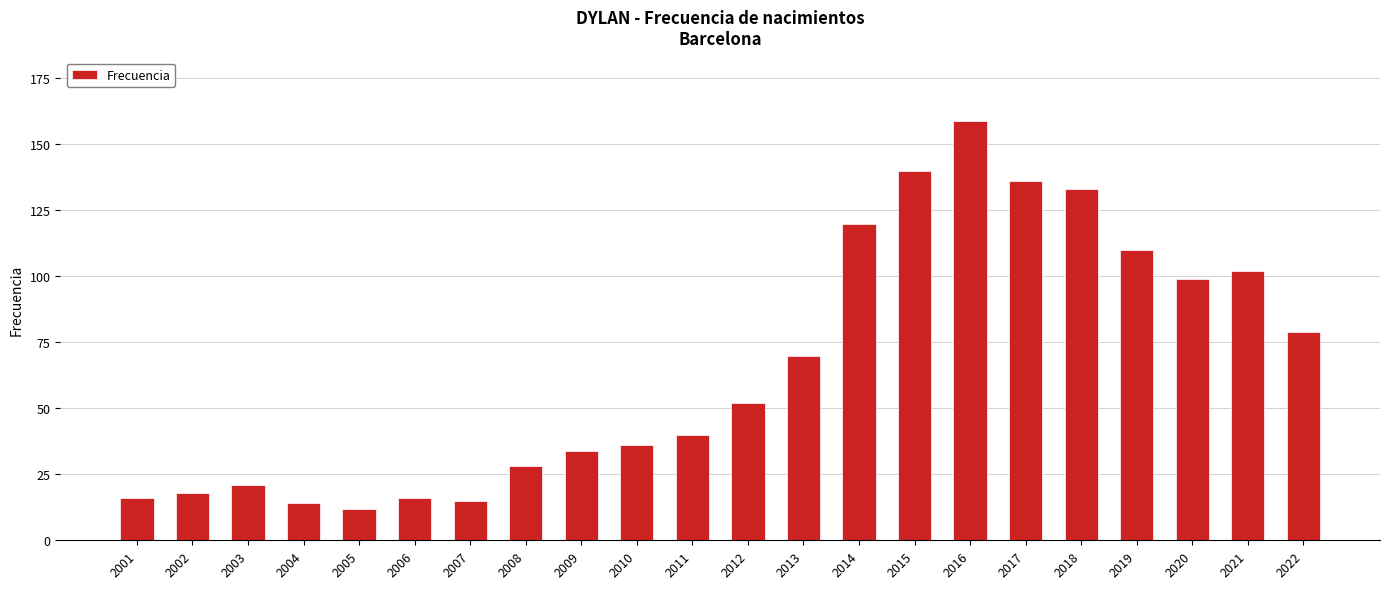

What is the value of the 20th bar from the left?

99